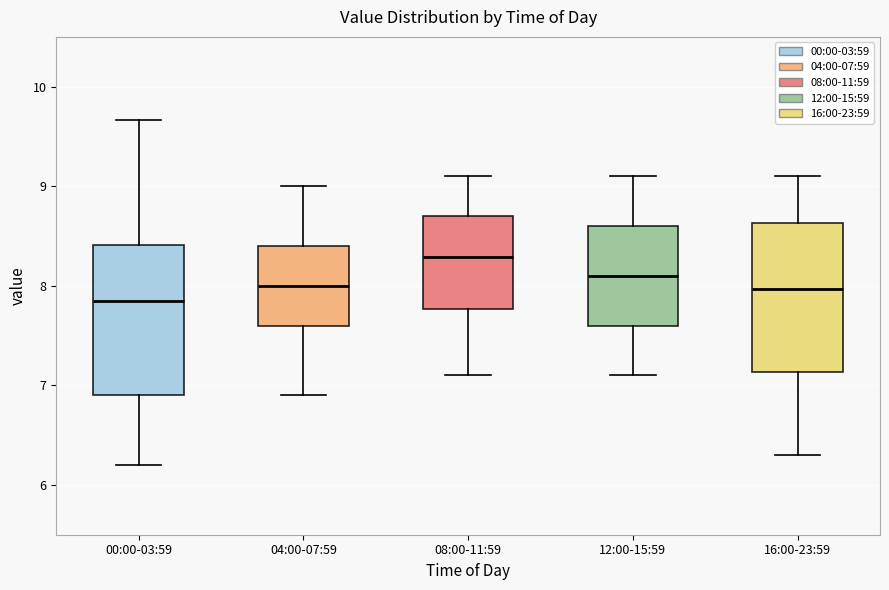

Which box's median line is the highest?

08:00-11:59